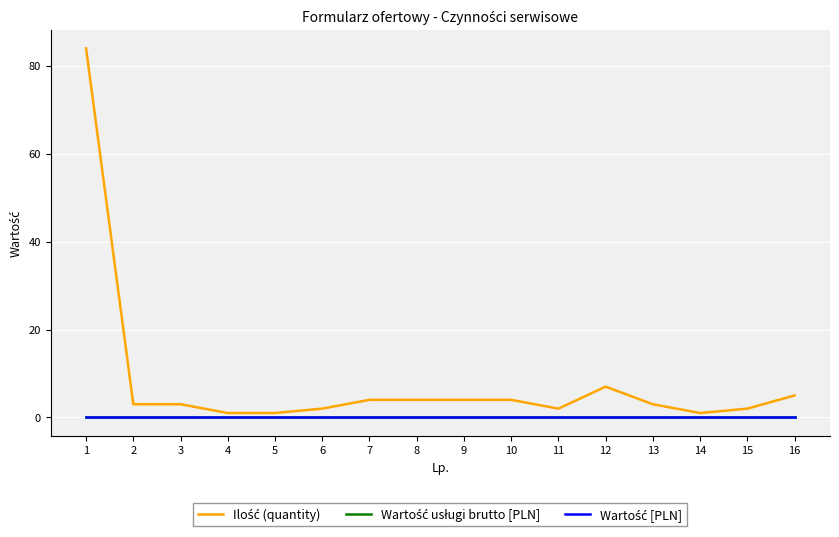

Is this an area chart (filled region under the line)?

No